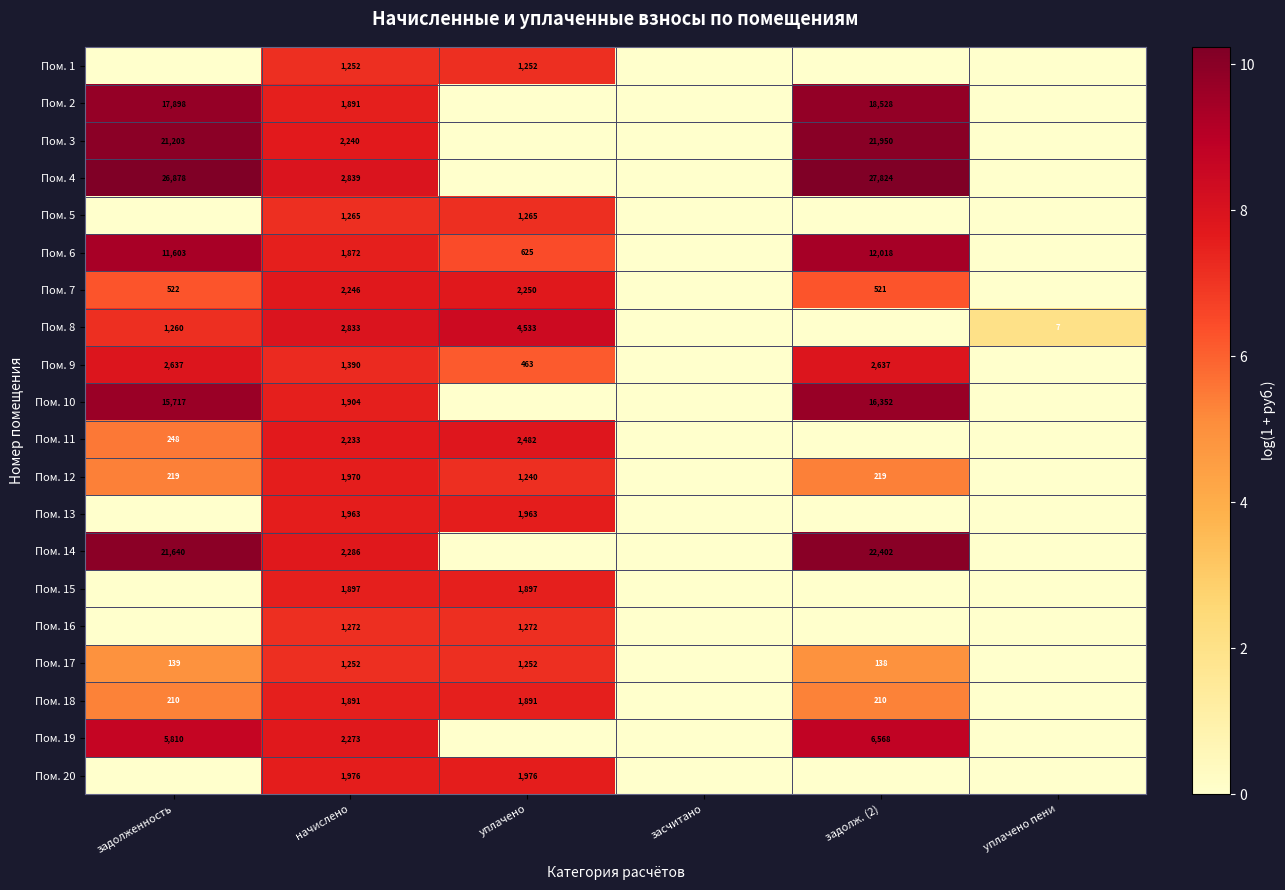

Which label corresponds to the smallest value in the chart?

задолженность